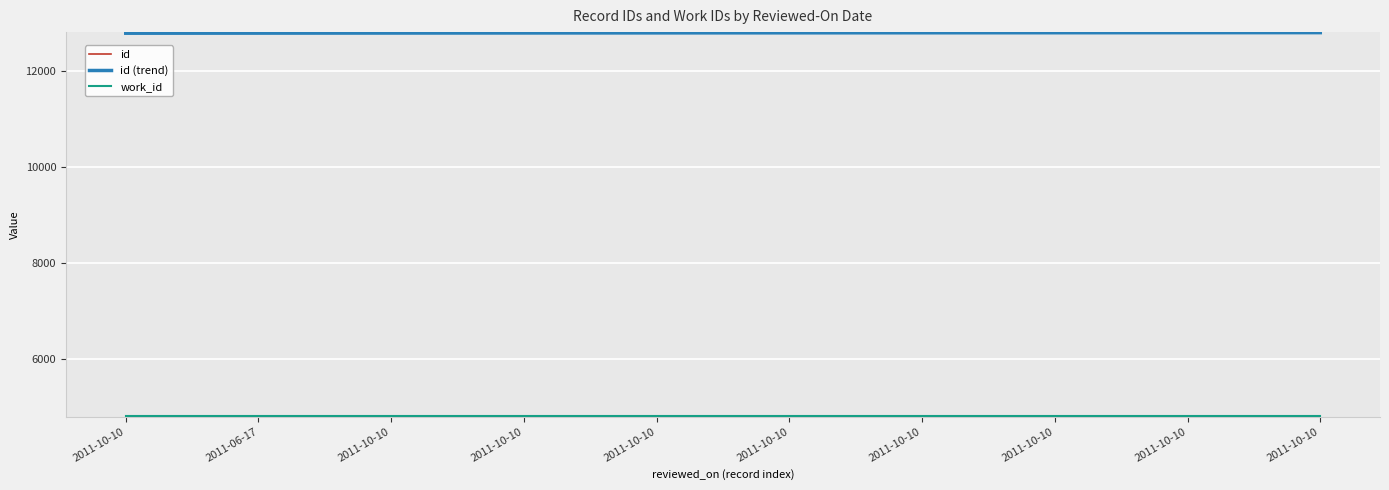

Rank the categories by id value from lowest to highest.

2011-10-10, 2011-06-17